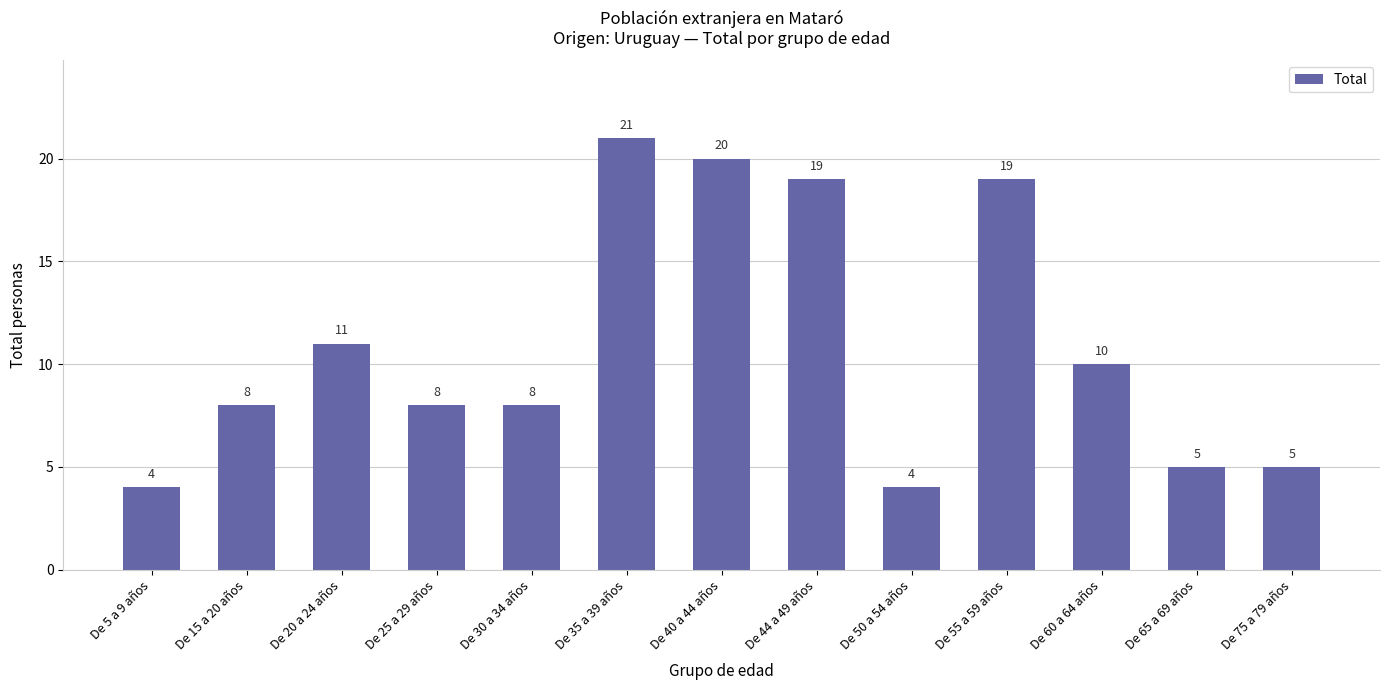

What is the value of the 4th bar from the left?

8